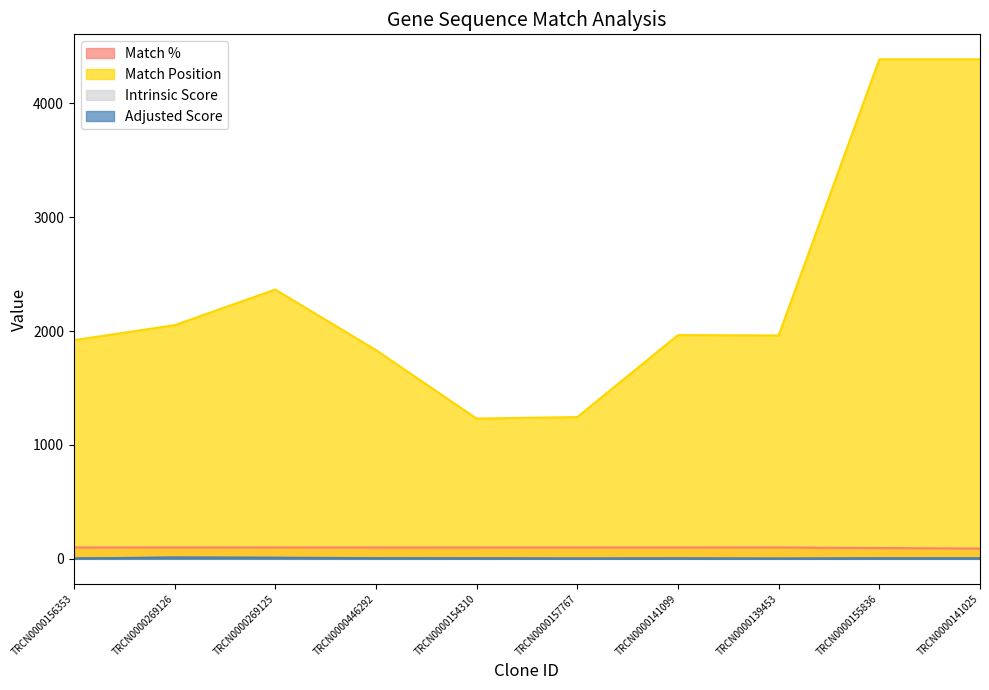

At which label is Match % closest to 95?

TRCN0000155836